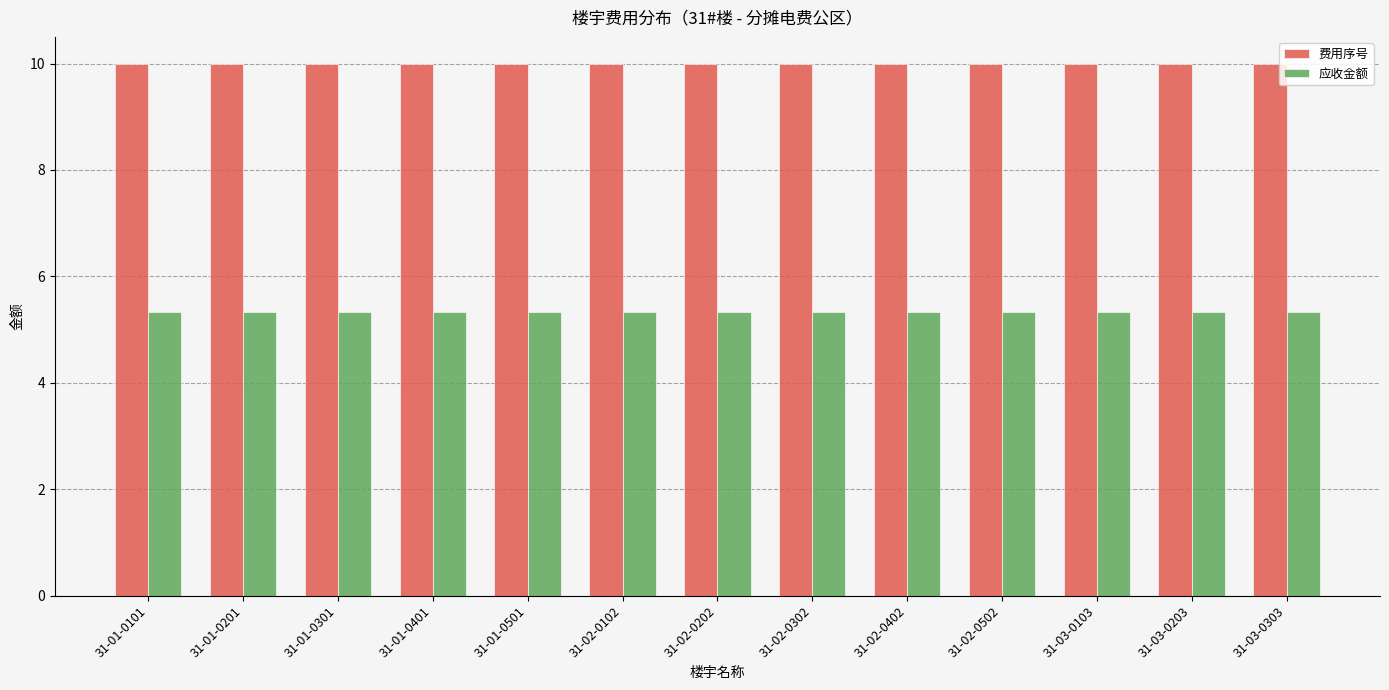

What is the value of the 应收金额 bar at the 13th from the left?

5.3